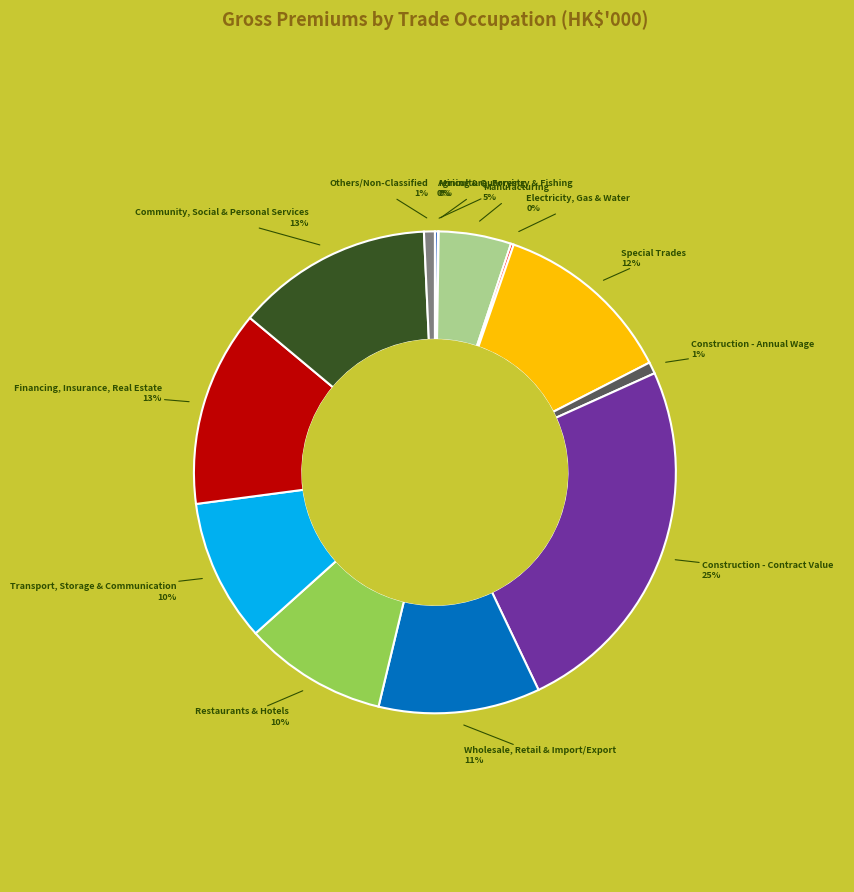

Is there a majority slice in this chart?

No